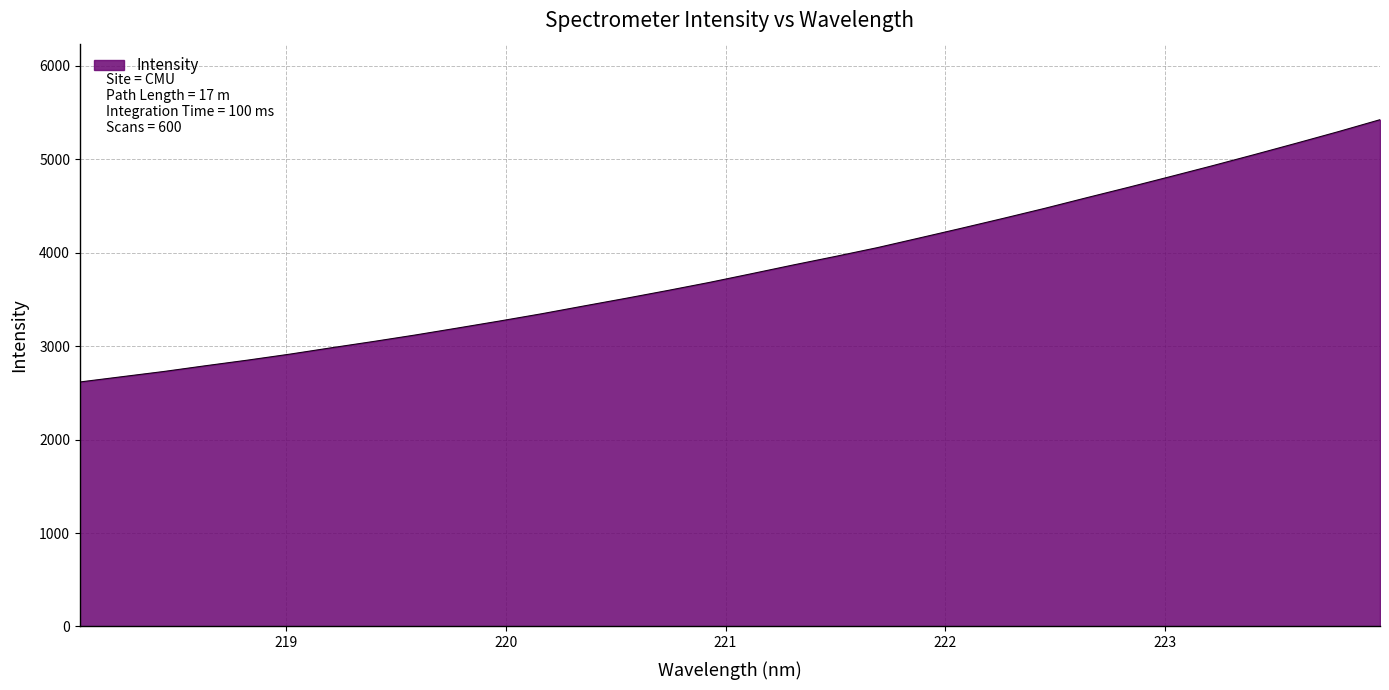

What is the difference between the maximum and minimum values?

2807.8